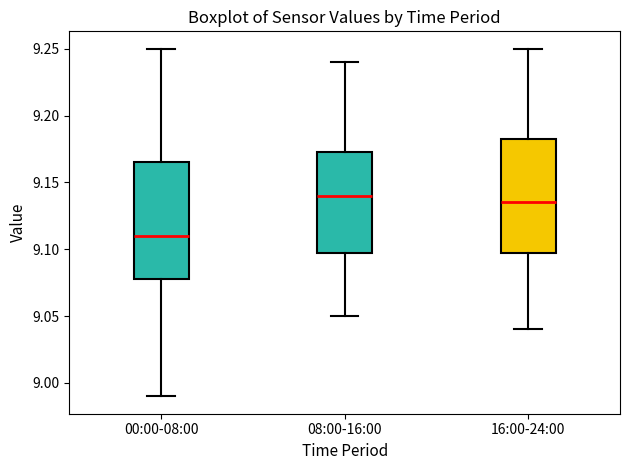

Where is the lower edge of the box for 08:00-16:00 on the y-axis? The values are not printed on the chart, so give them approximately, as read against the axis.

9.100